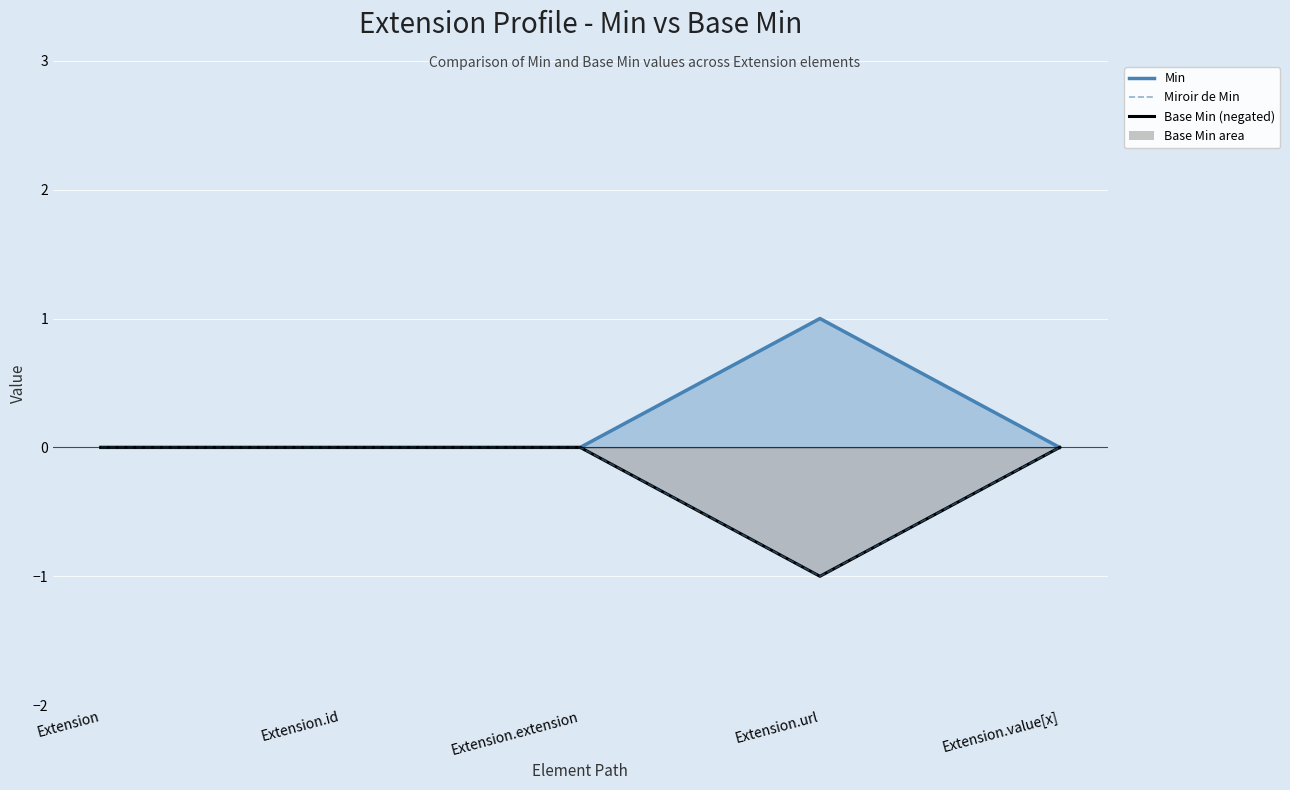

True or false: the data shows 0 at Extension.id.

True